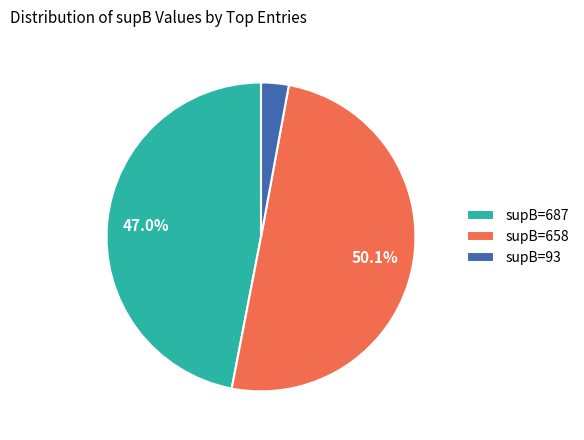

Which category has the smallest portion of the pie?

supB=93